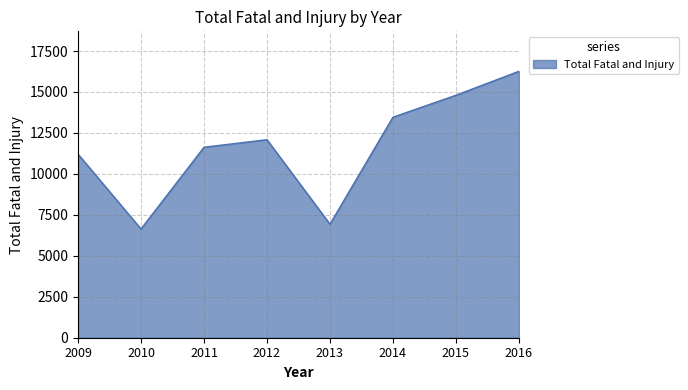

Between 2012 and 2015, which is larger?

2015